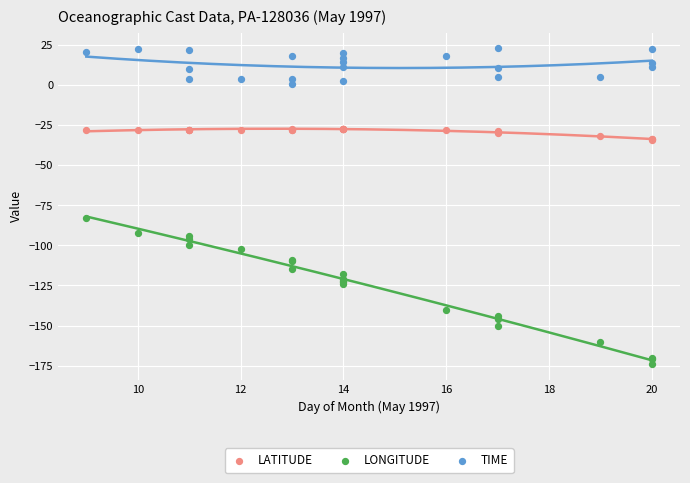

What are all the series names shown in the legend?

LATITUDE, LONGITUDE, TIME